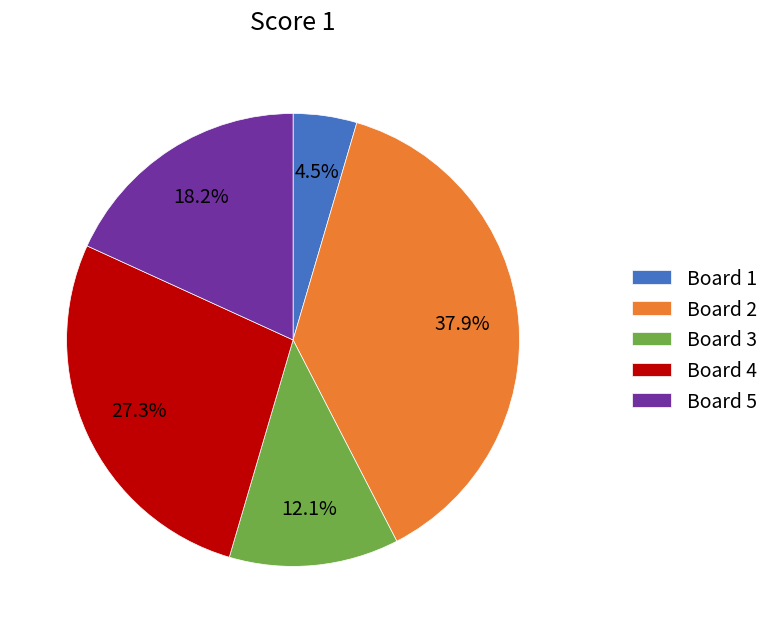

Which slice is the smallest?

Board 1